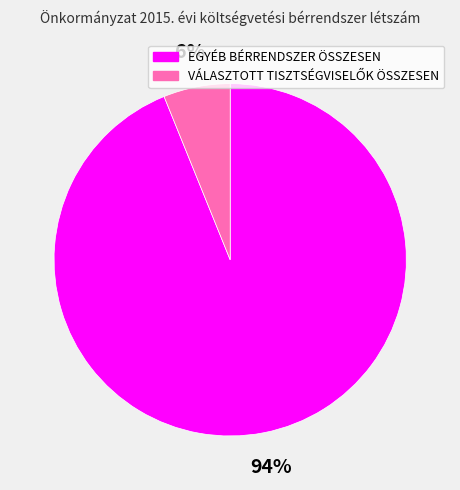

Is it true that EGYÉB BÉRRENDSZER ÖSSZESEN is 94% of the pie?

True